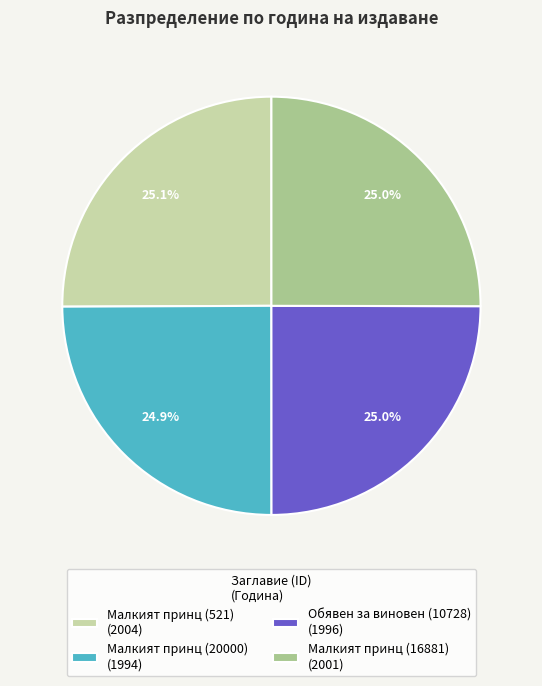

To the nearest percent, what portion does Малкият принц (521) represent?

25%